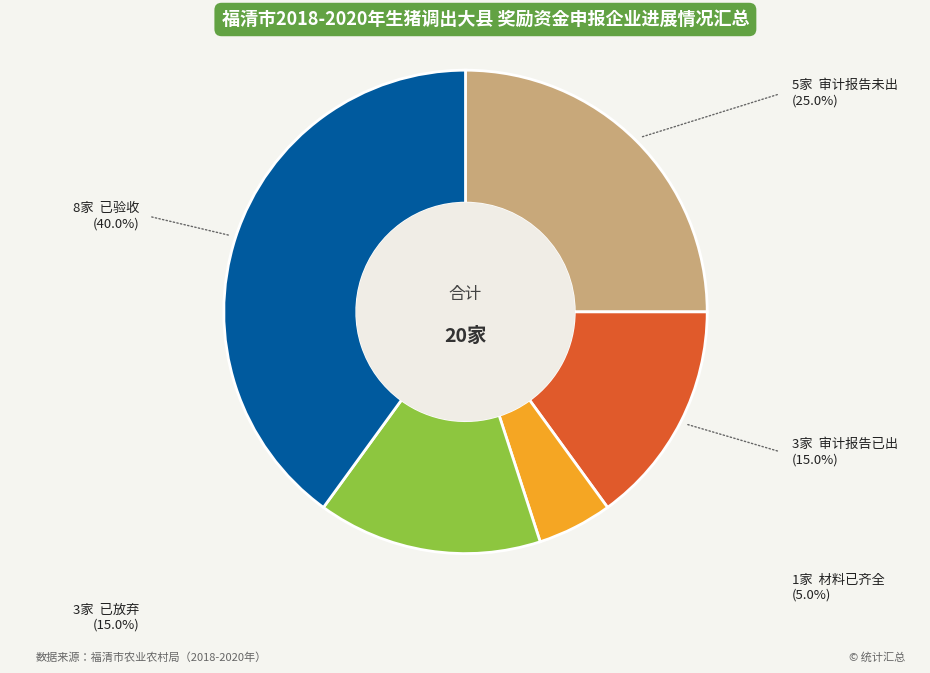

Is there any slice that represents more than half of the pie?

No